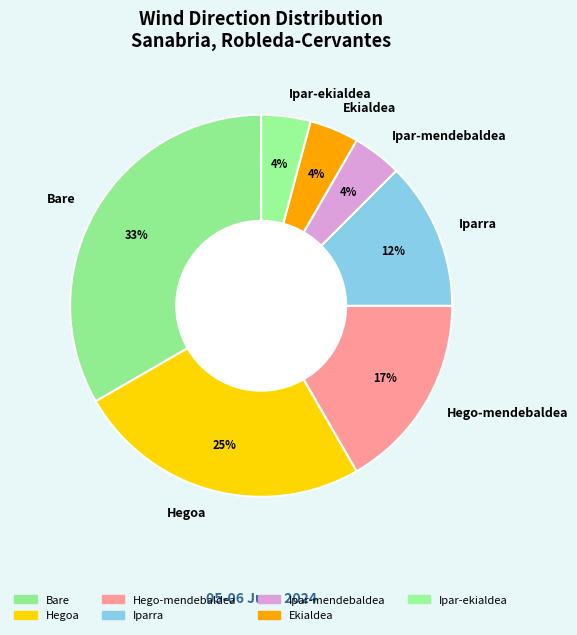

Is there any slice that represents more than half of the pie?

No